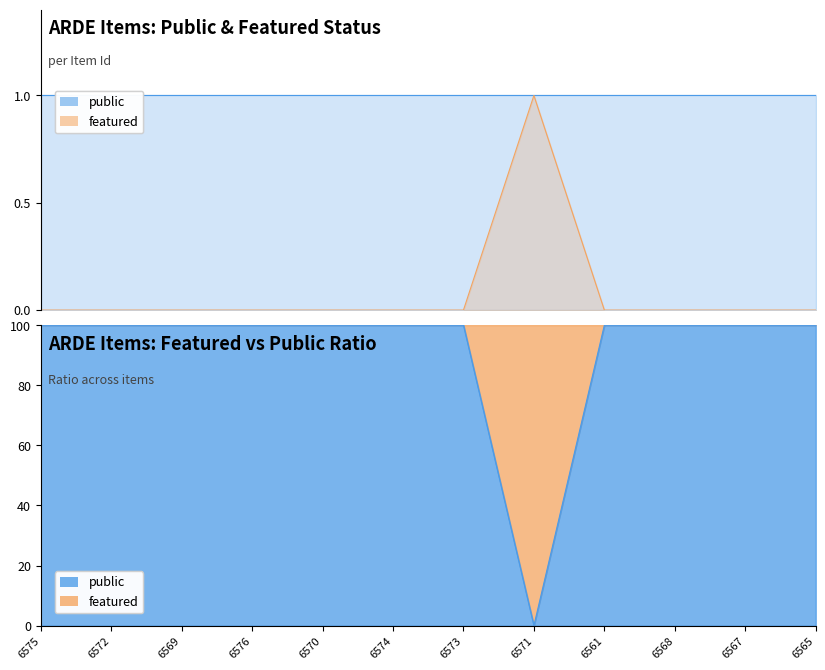

How many values exceed 0?

1